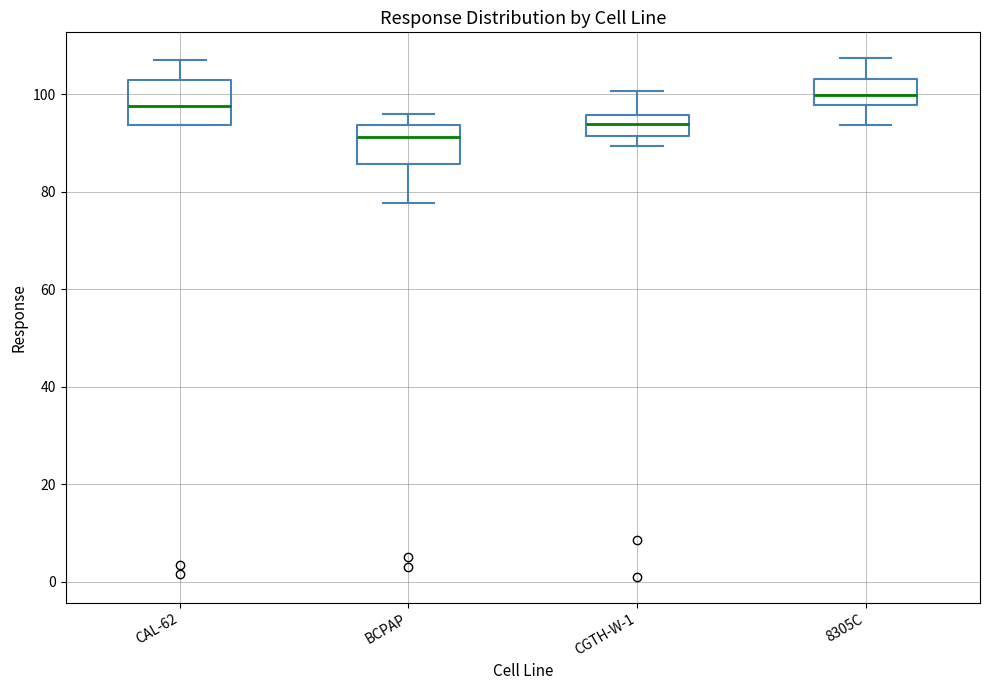

Reading left to right, read every box against the y-axis: the position of its median line, the range the box covers, and the ends of its whiskers. The values are not printed on the chart, so give them approximately, as read against the axis.

CAL-62: median 98, box 94 to 102, whiskers 94 to 108
BCPAP: median 92, box 86 to 94, whiskers 78 to 96
CGTH-W-1: median 94, box 92 to 96, whiskers 90 to 100
8305C: median 100, box 98 to 104, whiskers 94 to 108